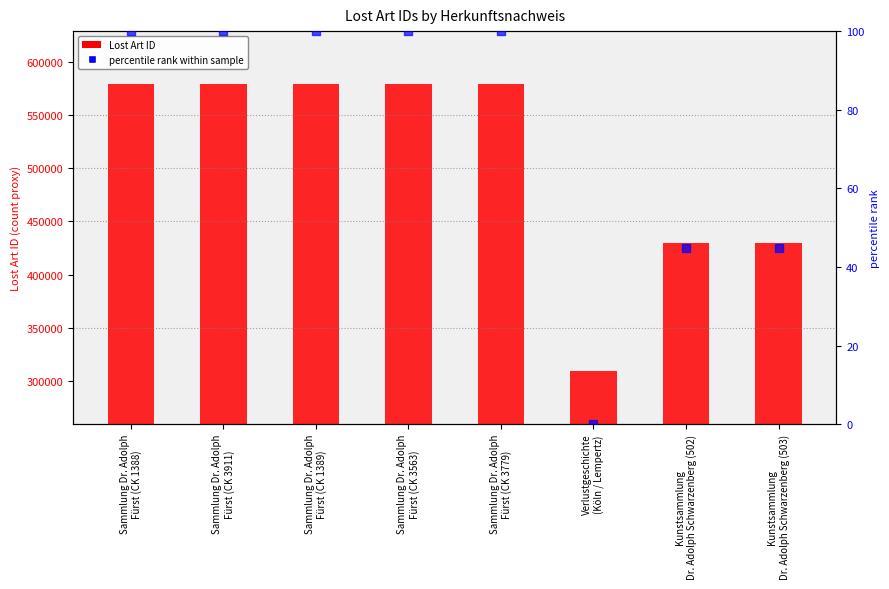

At which category is the sum across all series the highest?

Sammlung Dr. Adolph
Fürst (CK 3779)